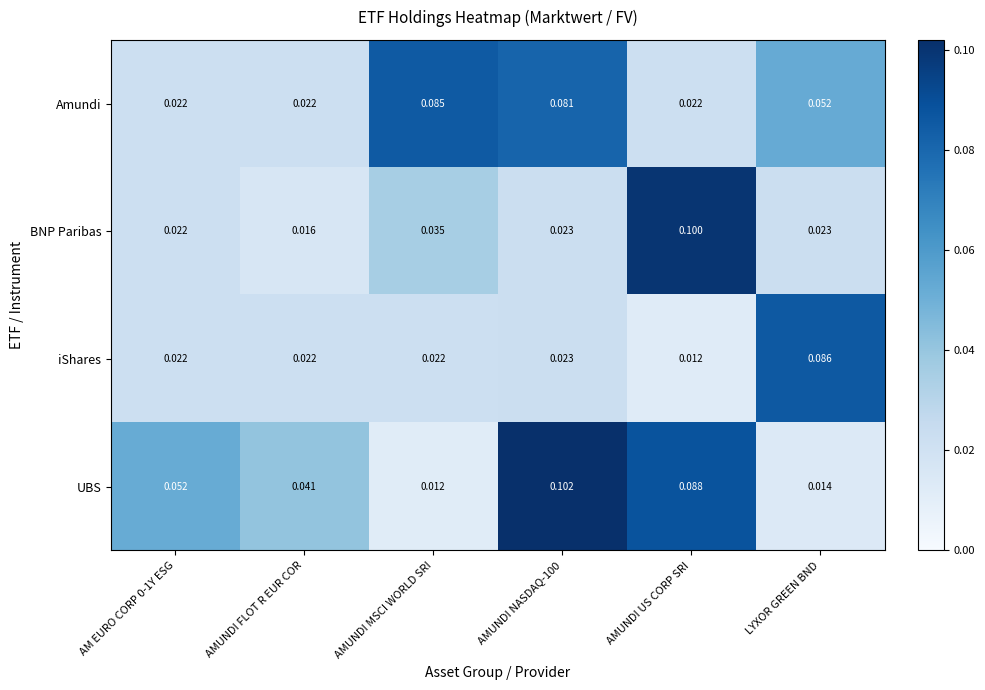

Which series has the largest total across all categories?

UBS